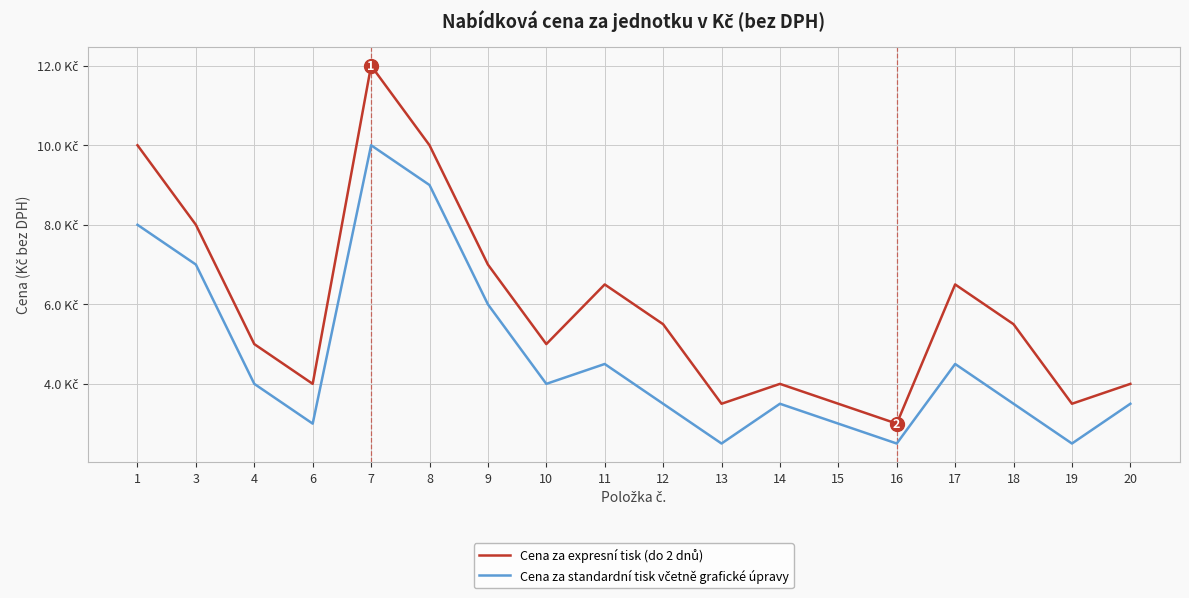

Reading left to right, list all the values displayed in this chart.

Cena za expresní tisk (do 2 dnů): 10.0	8.0	5.0	4.0	12.0	10.0	7.0	5.0	6.5	5.5	3.5	4.0	3.5	3.0	6.5	5.5	3.5	4.0
Cena za standardní tisk včetně grafické úpravy: 8.0	7.0	4.0	3.0	10.0	9.0	6.0	4.0	4.5	3.5	2.5	3.5	3.0	2.5	4.5	3.5	2.5	3.5